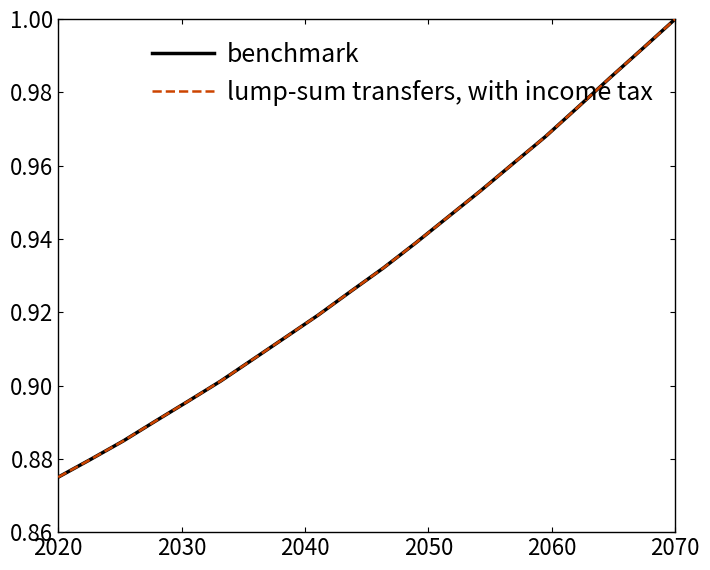

Does the chart display data point markers on the line(s)?

No